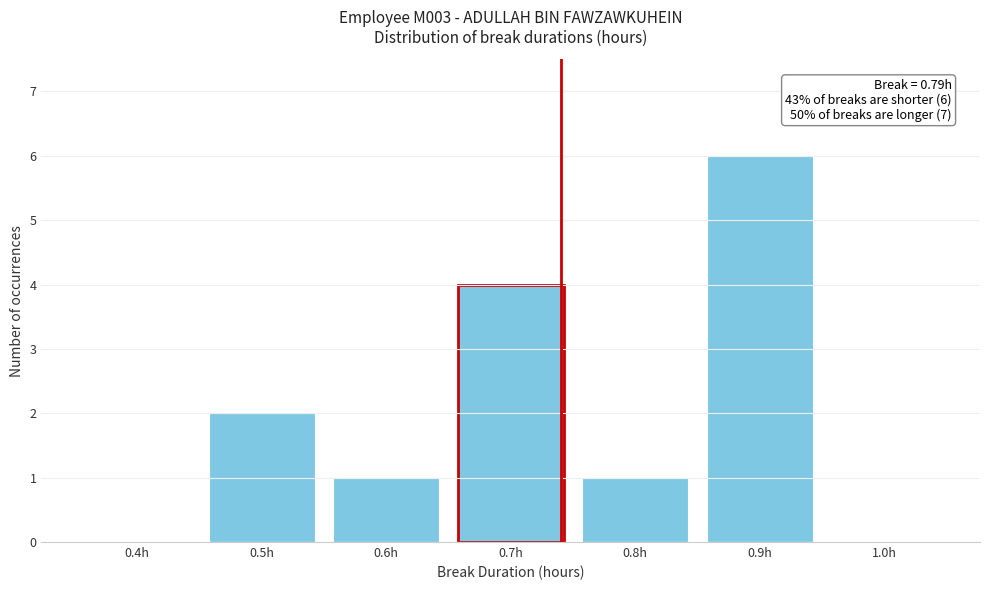

Reading right to left, list all the values displayed in this chart.

1.0h=0	0.9h=6	0.8h=1	0.7h=4	0.6h=1	0.5h=2	0.4h=0